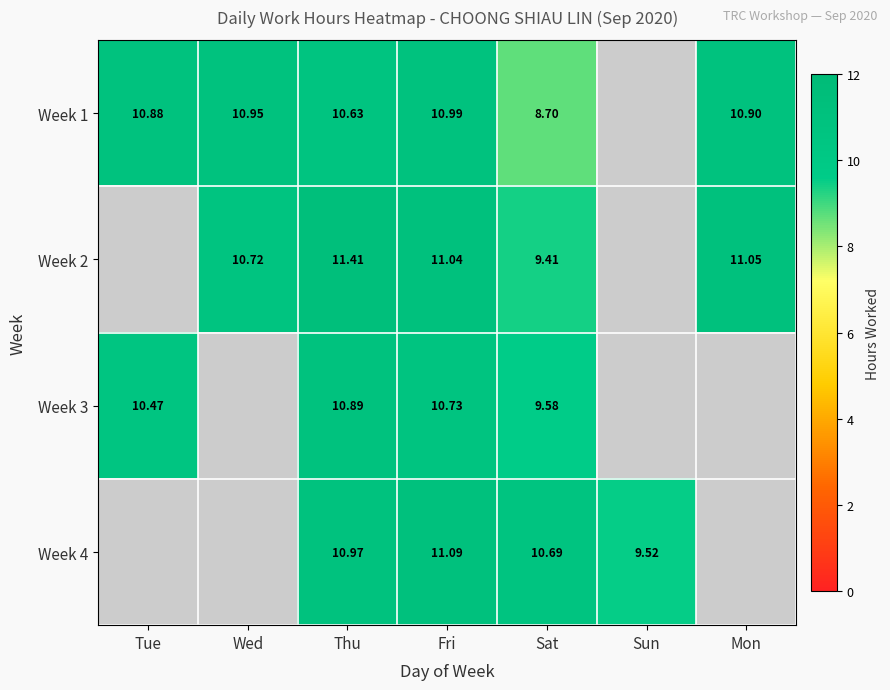

Is the value of Week 2 at Wed greater than the value of Week 1 at Thu?

Yes